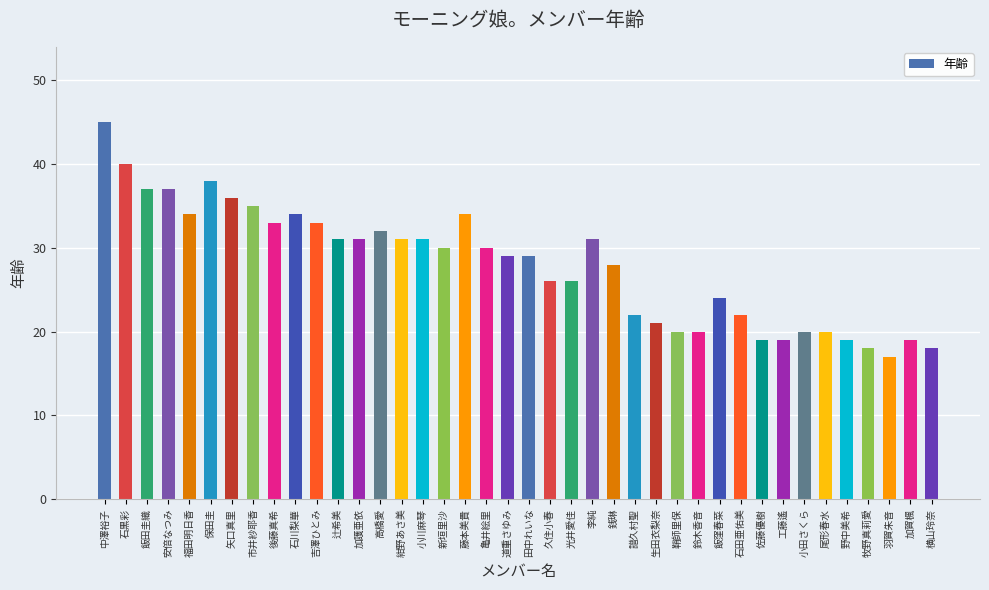

At which category does the chart reach its minimum across all series?

羽賀朱音